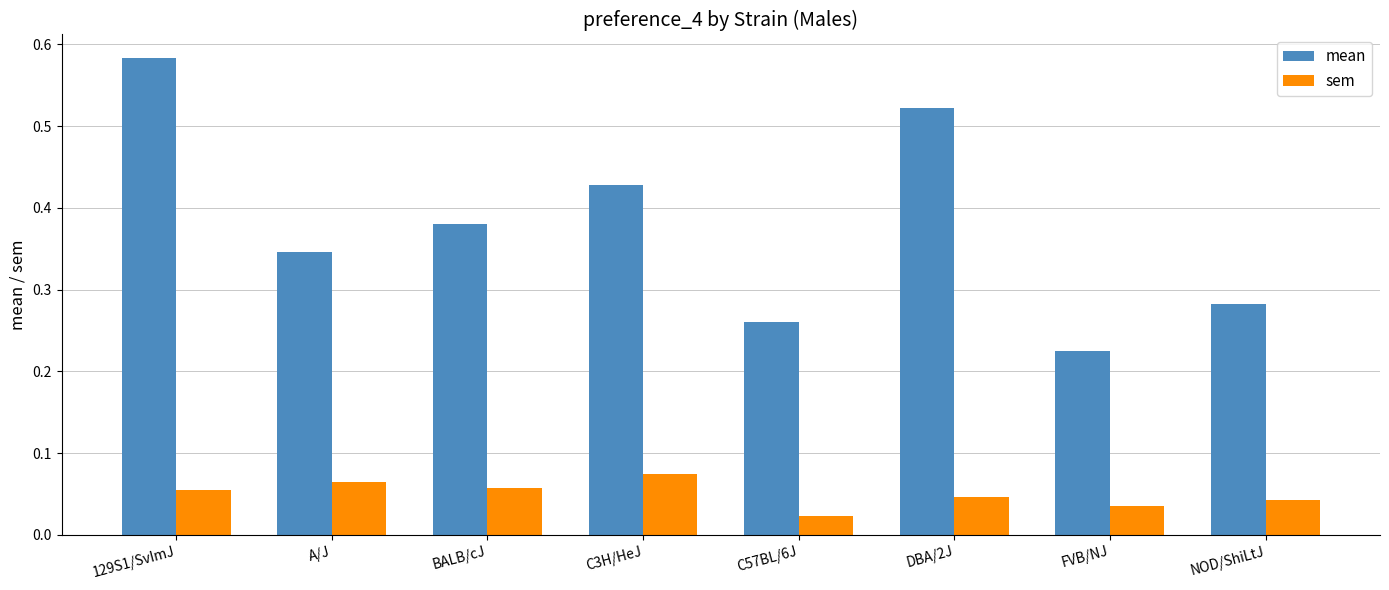

How many bars are there in each group?

2